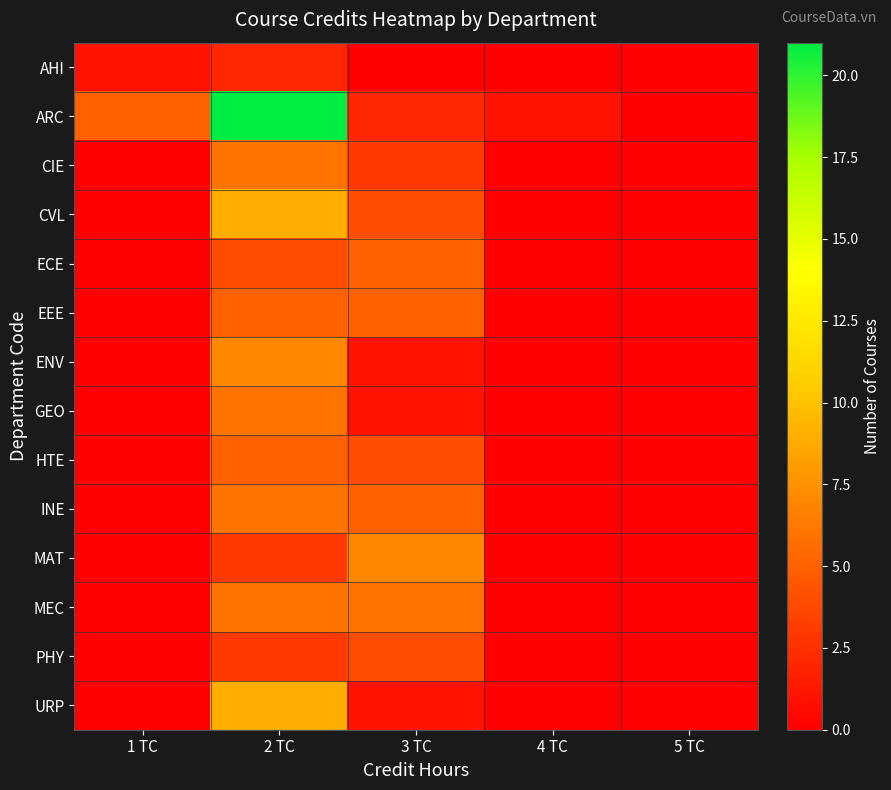

At which category is the sum across all series the highest?

2 TC